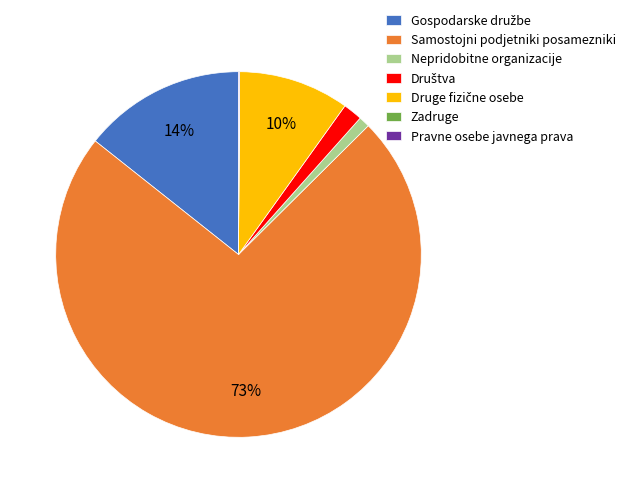

Which category has the biggest portion of the pie?

Samostojni podjetniki posamezniki